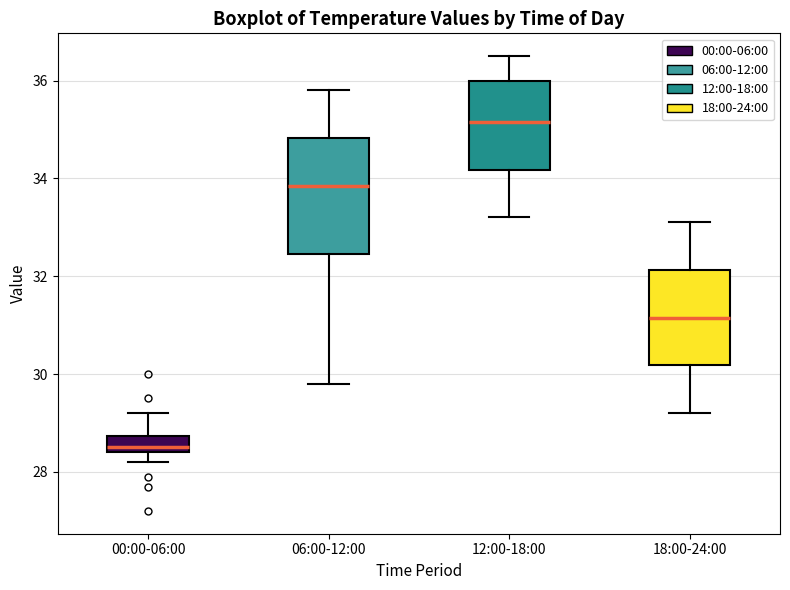

Comparing the boxes themselves (not the whiskers), which one is the tallest?

06:00-12:00